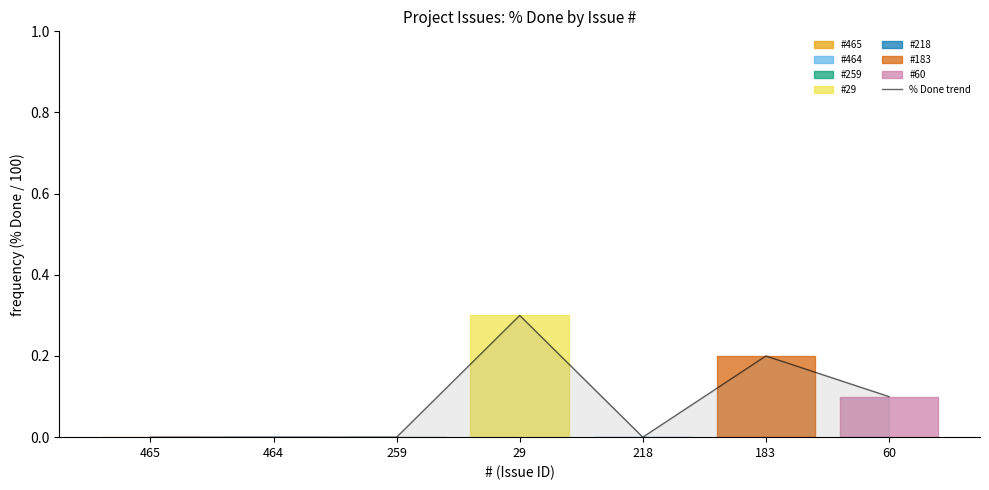

List the labels in order of value, largest first.

29, 183, 60, 465, 464, 259, 218